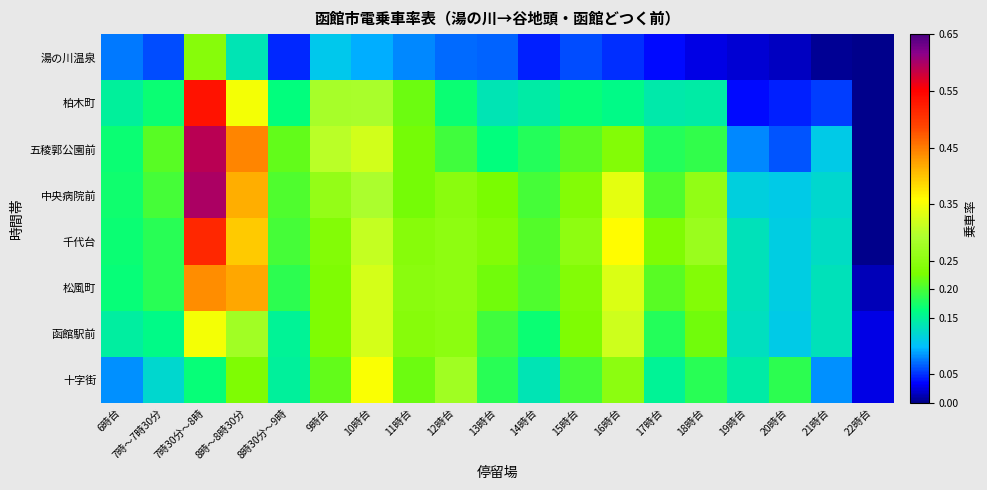

List the series in order of their peak value, lowest first.

湯の川温泉, 函館駅前, 十字街, 松風町, 千代台, 柏木町, 五稜郭公園前, 中央病院前